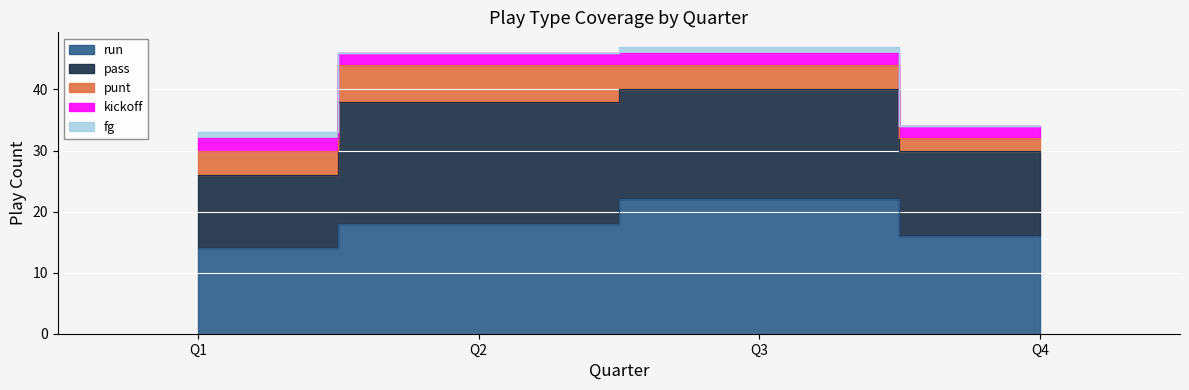

What is the value of the run point at the 2nd from the left?

18